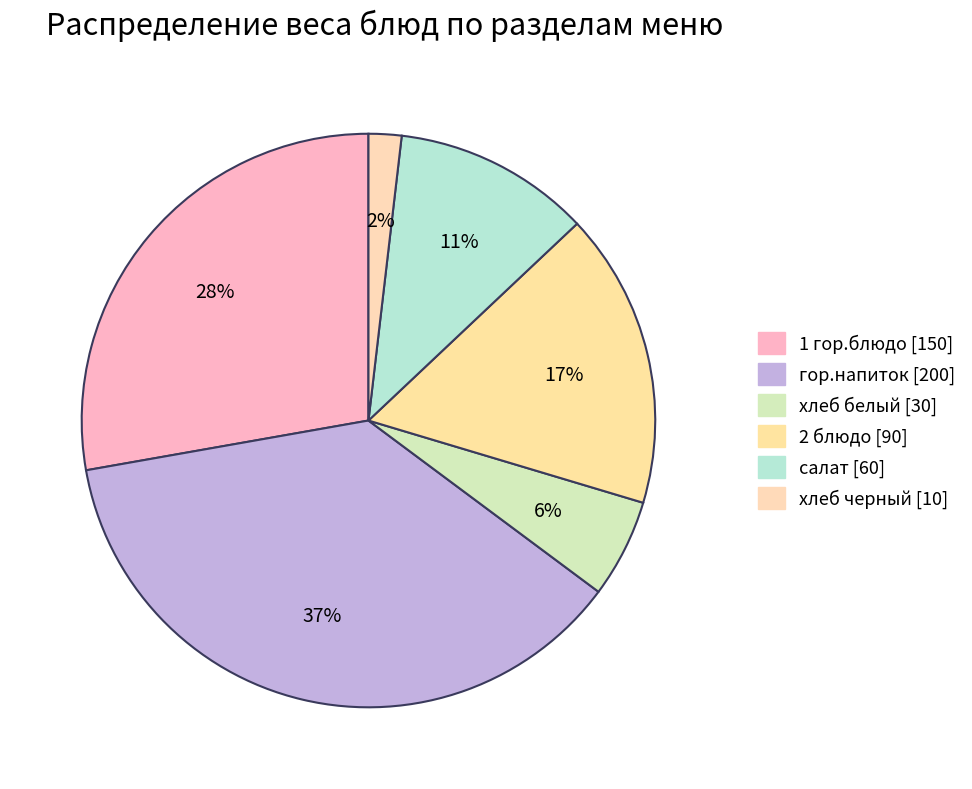

To the nearest percent, what percentage of the pie is 1 гор.блюдо [150]?

28%